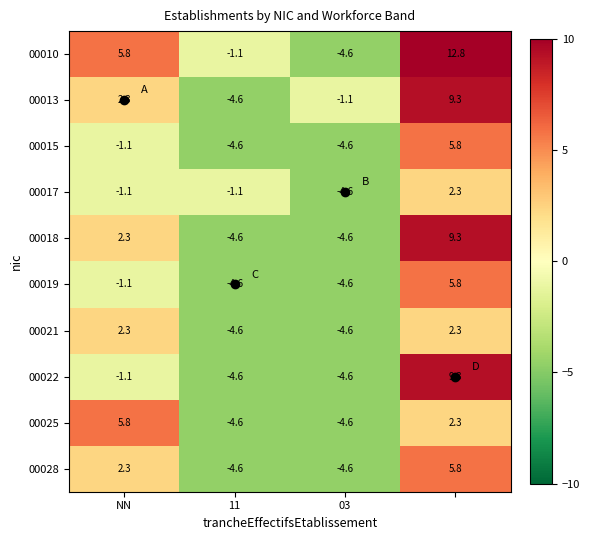

What is the highest value of the 00018 series?

9.3